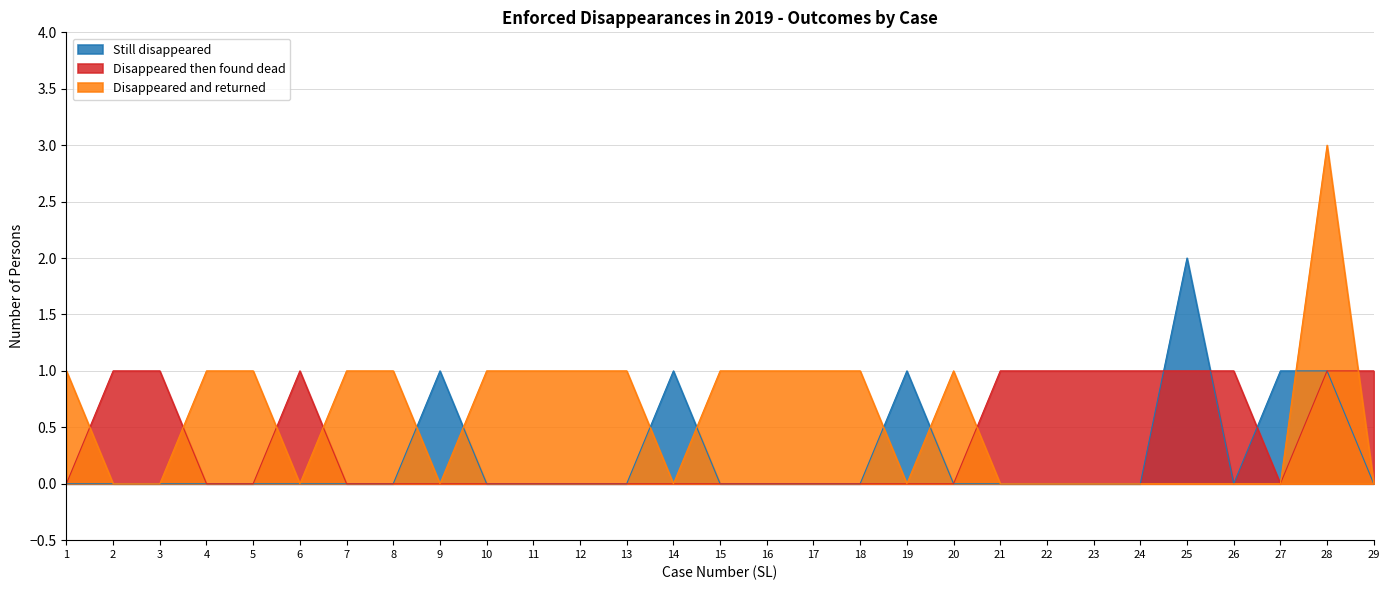

Which has a higher value, 26 or 15?

26